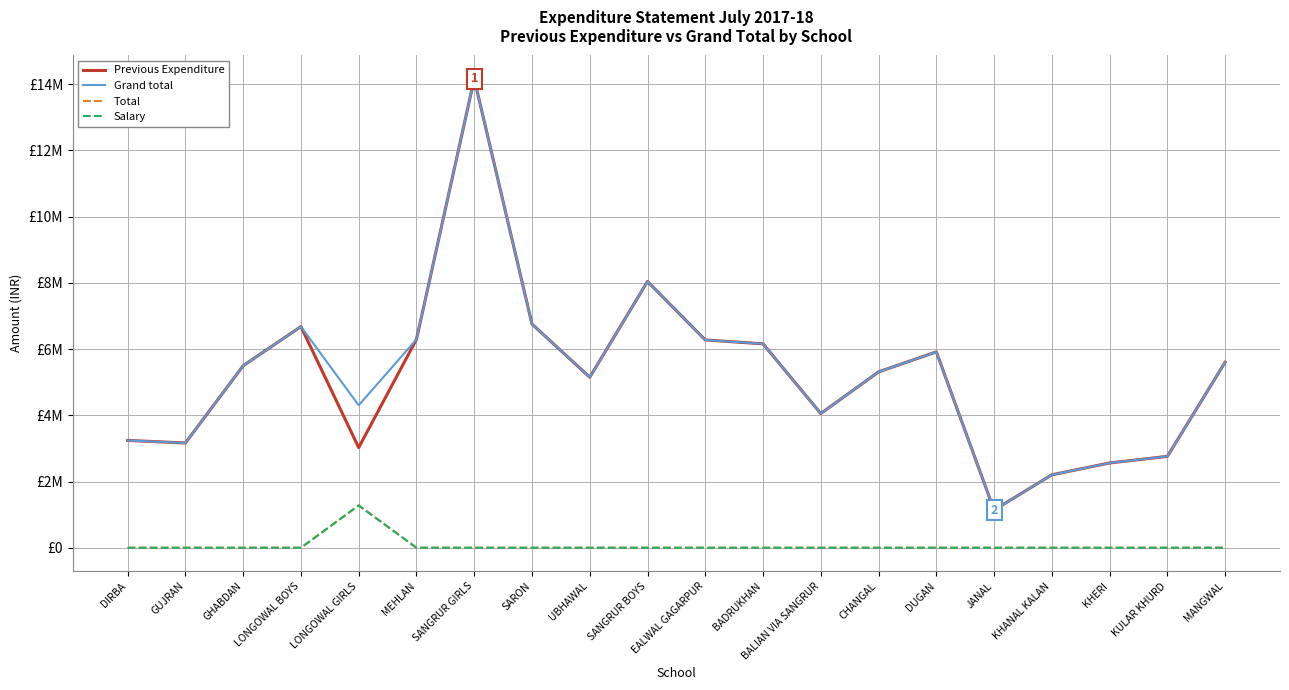

Is this an area chart (filled region under the line)?

No